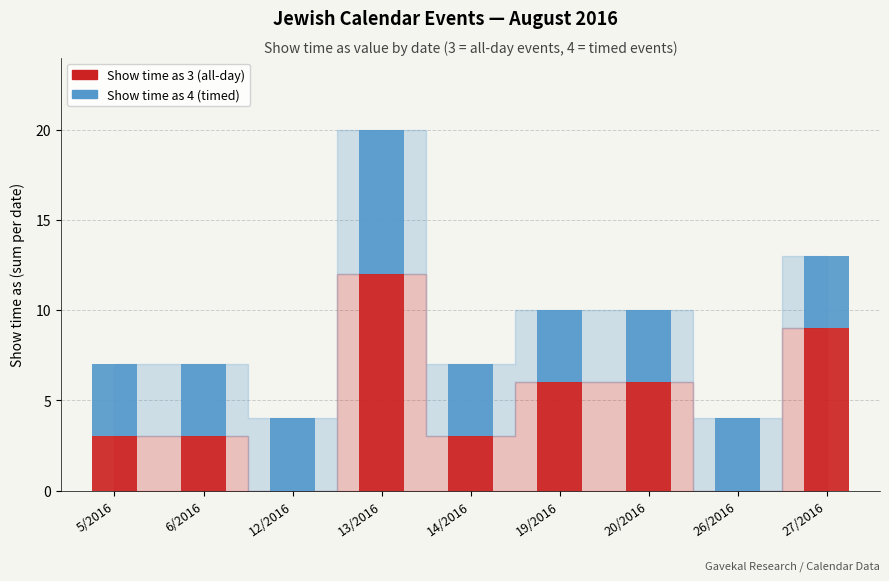

Are the bars grouped side by side (vs. stacked)?

No